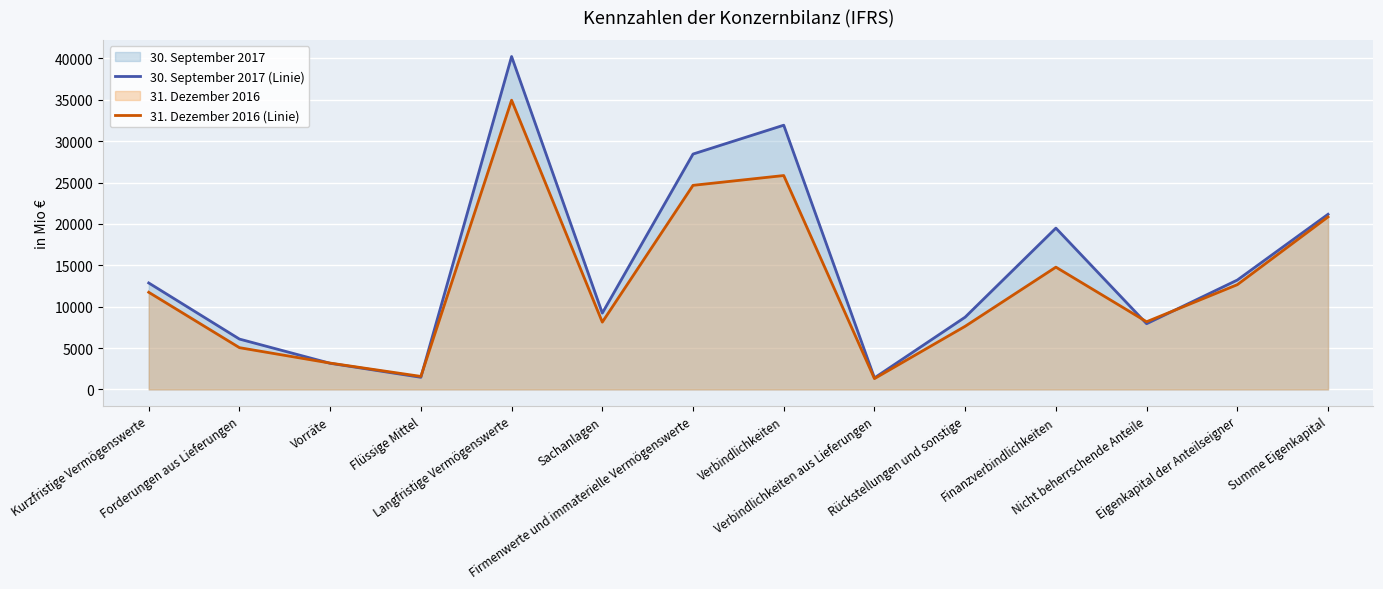

Which series has the widest spread of values?

30. September 2017 (Linie)